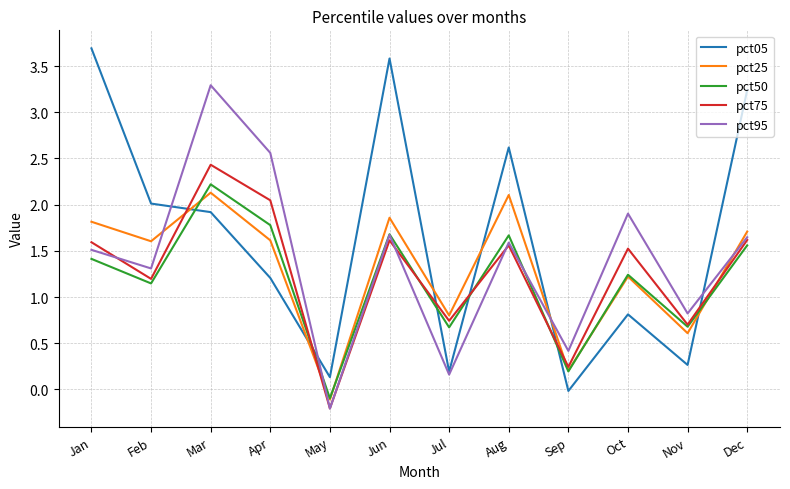

Which series has the largest range (max minus min)?

pct05